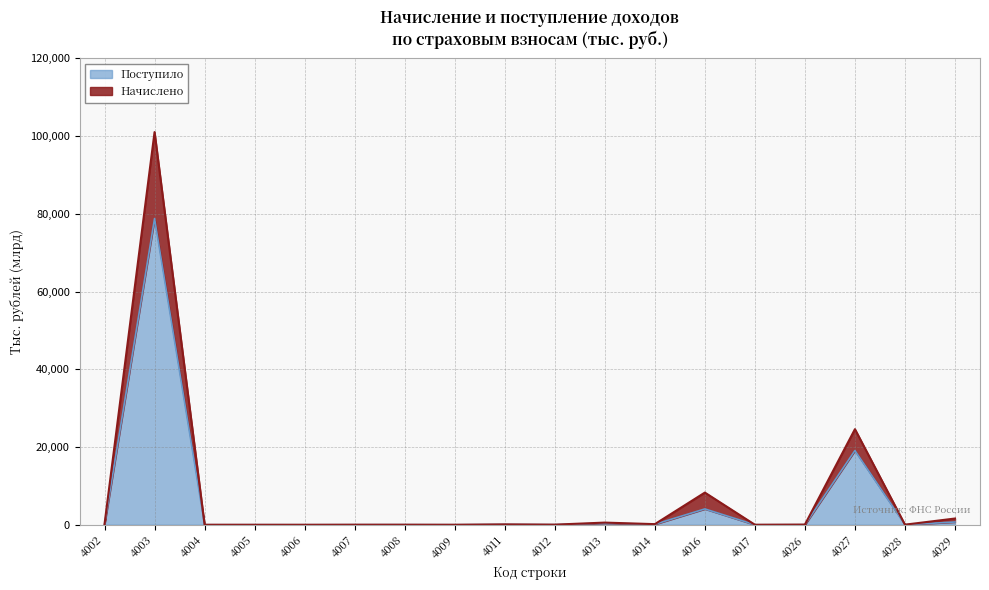

How many times do Поступило and Начислено cross each other?

4